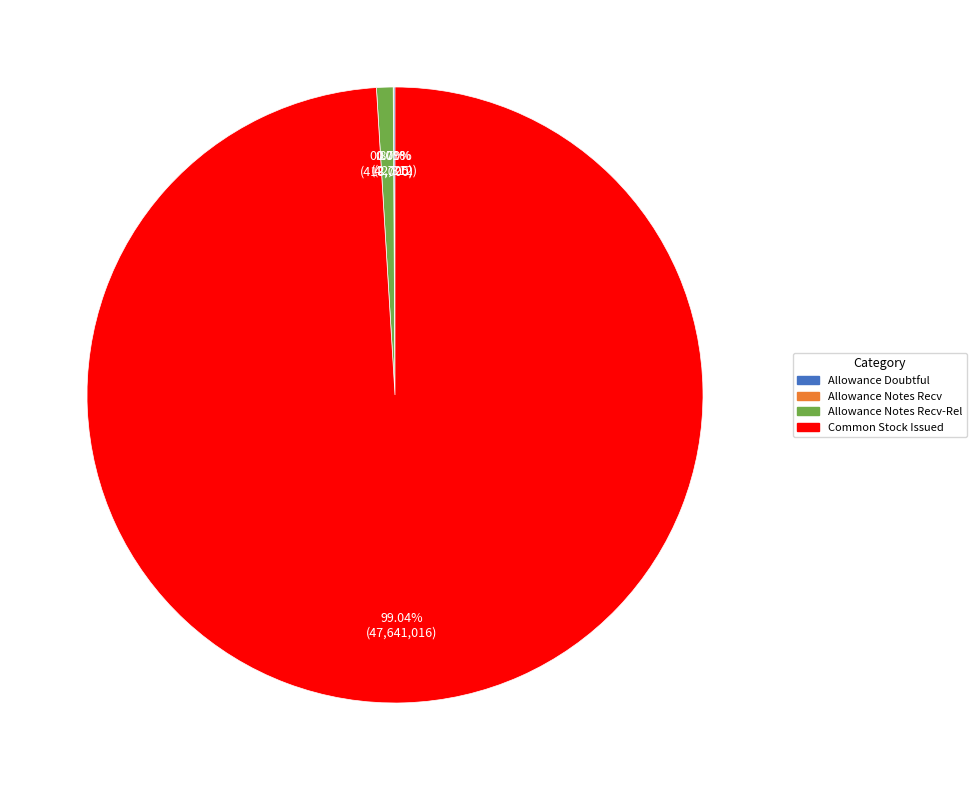

Does any single category account for the majority?

Yes